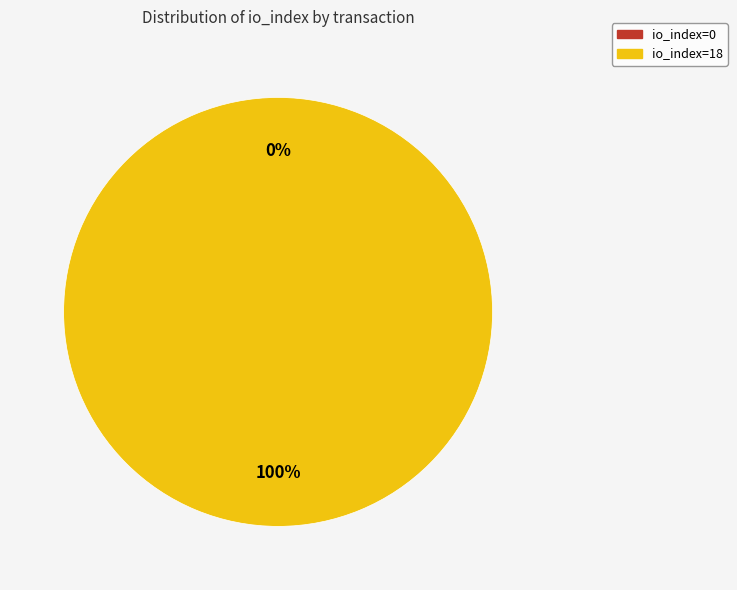

Rank the categories by value from highest to lowest.

io_index=18, io_index=0